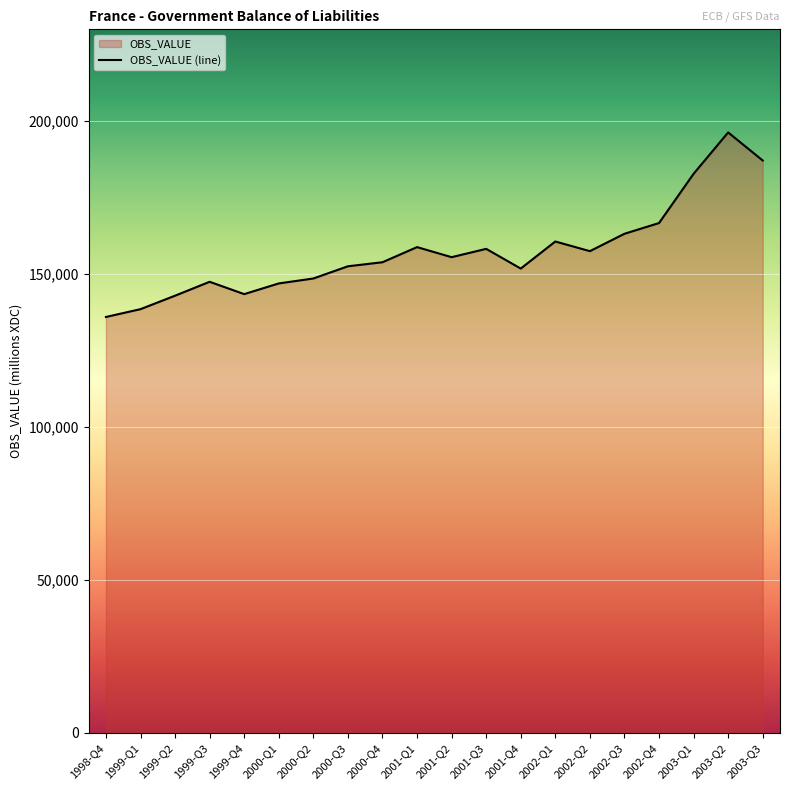

Reading right to left, what are all the values shown in this chart?

187108	196285	182758	166656	163148	157466	160625	151774	158219	155499	158787	153842	152520	148525	146913	143417	147448	142905	138501	135944